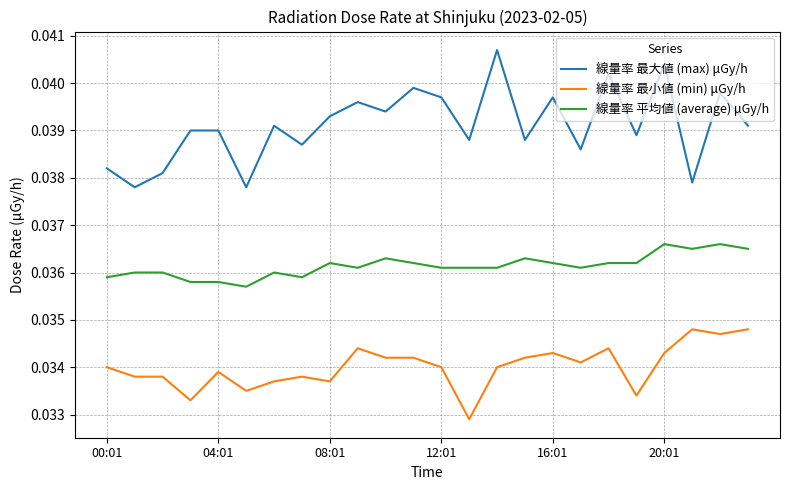

How many interior local valleys does the 線量率 最大値 (max) μGy/h series have?

9